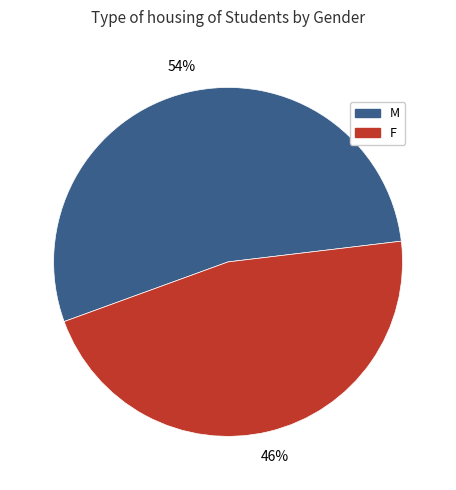

To the nearest percent, what is the average slice percentage?

50%